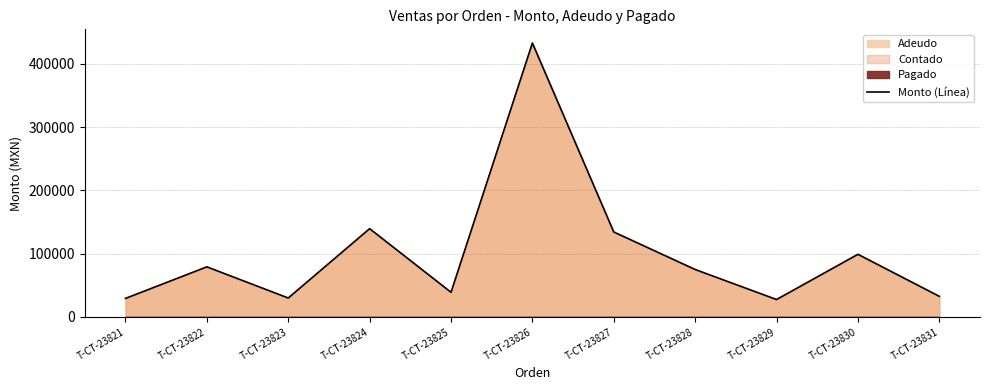

Count the number of categories in the chart.

11